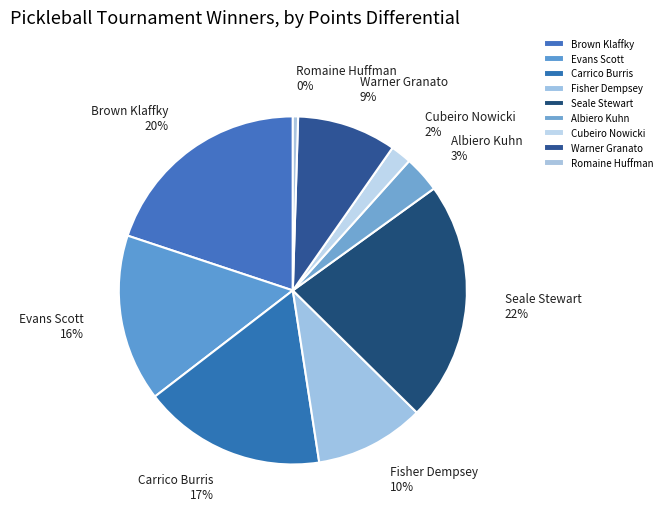

Is Seale Stewart the majority of the pie?

No